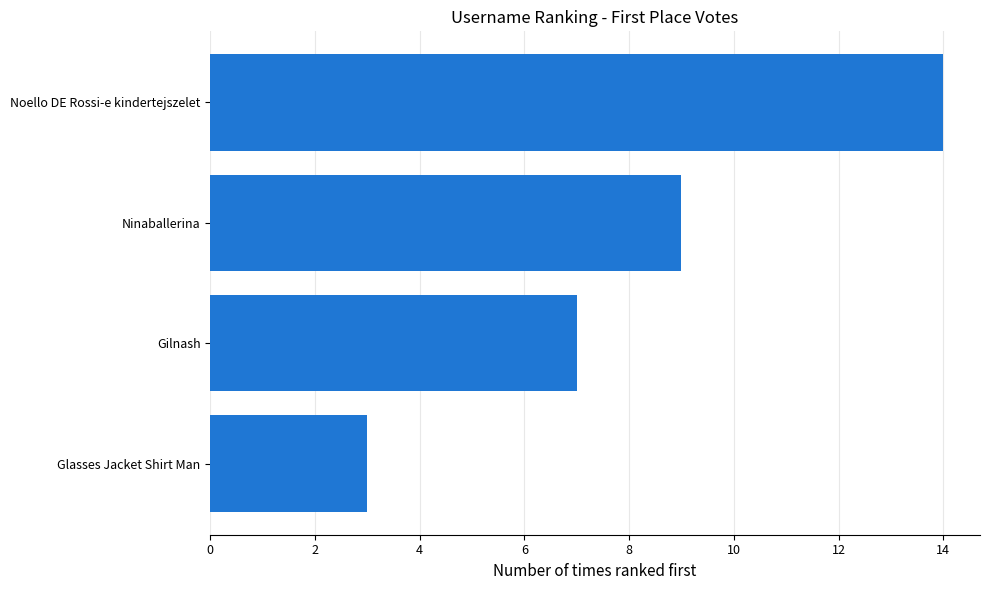

Count the number of data series in this chart.

1